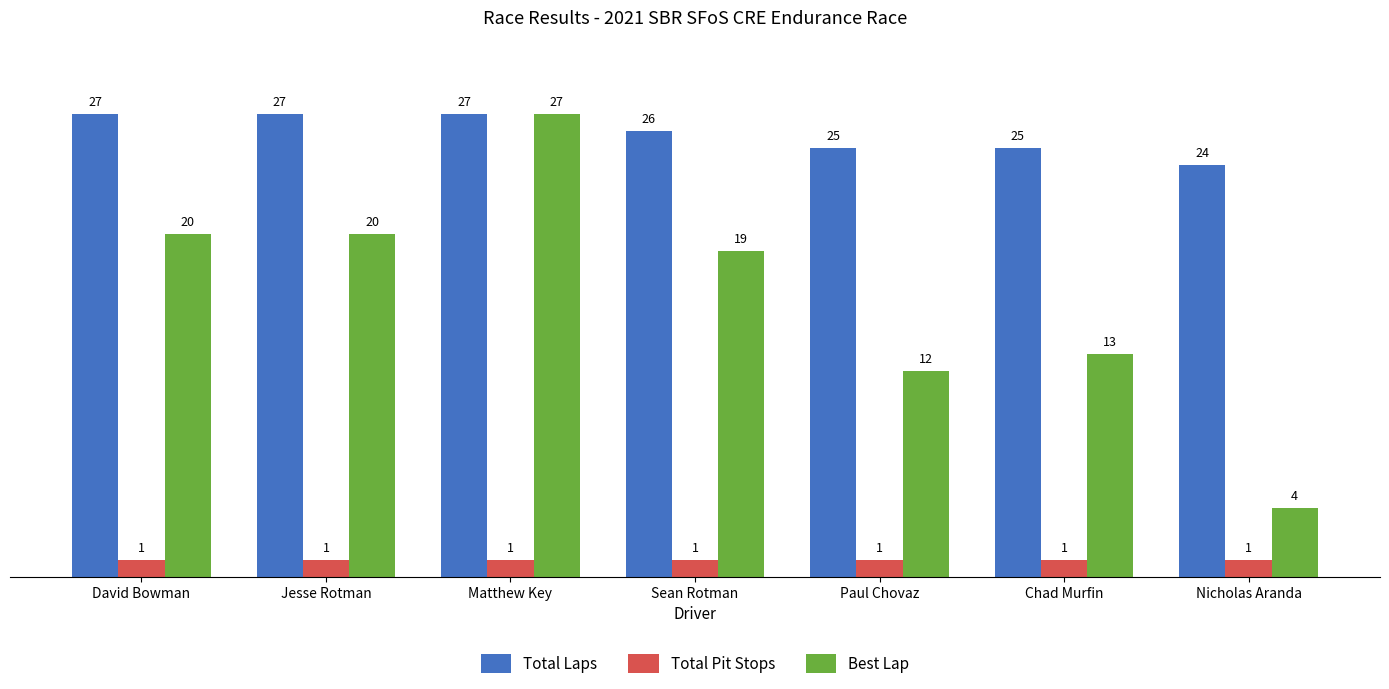

What is the value of the Best Lap bar at the 3rd from the left?

27